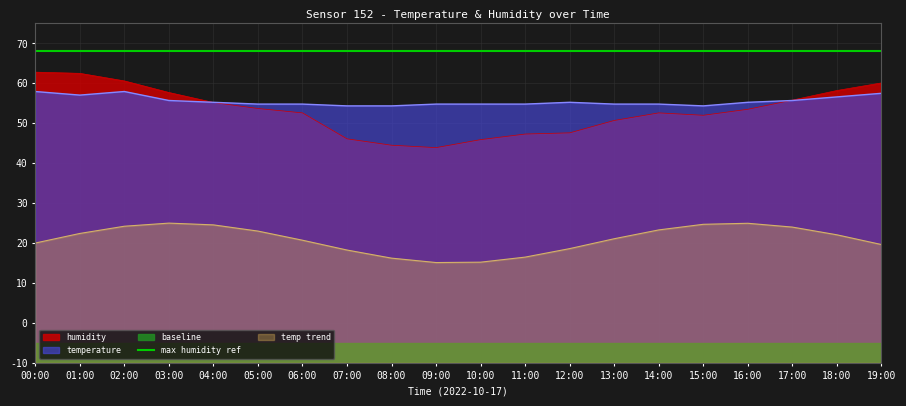

What is the total value across all series at 12:00?

122.8